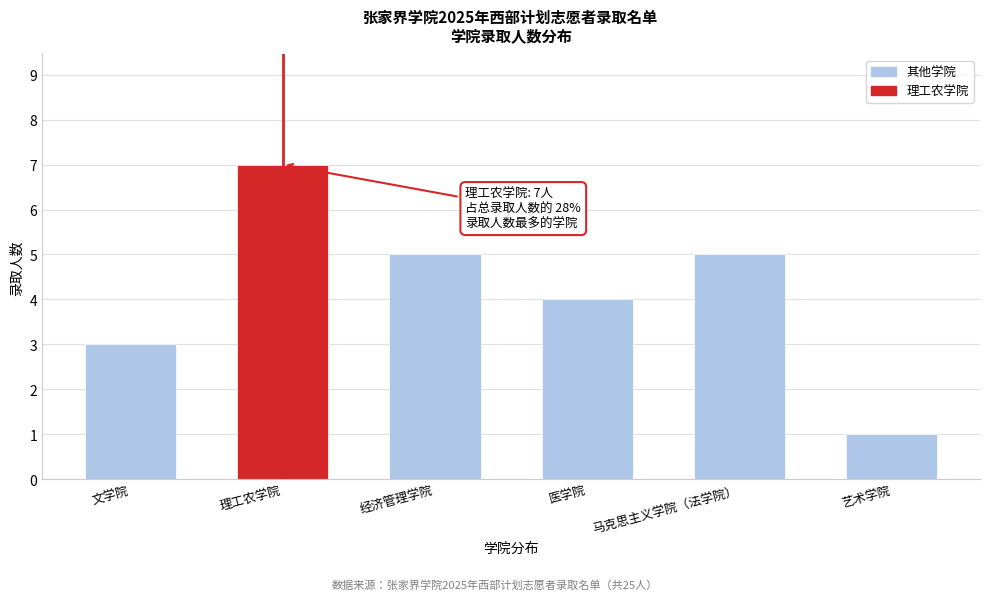

Reading right to left, extract all data points from this chart.

1	5	4	5	7	3